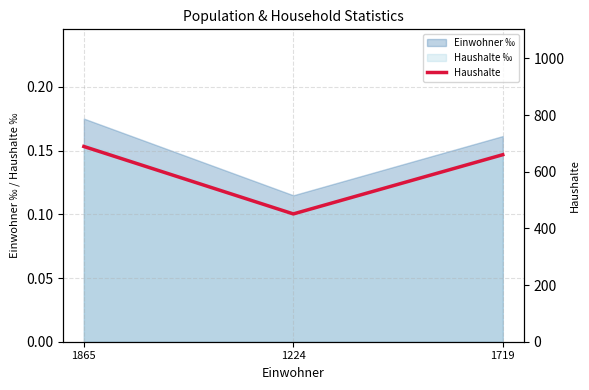

Does the chart display data point markers on the line(s)?

No